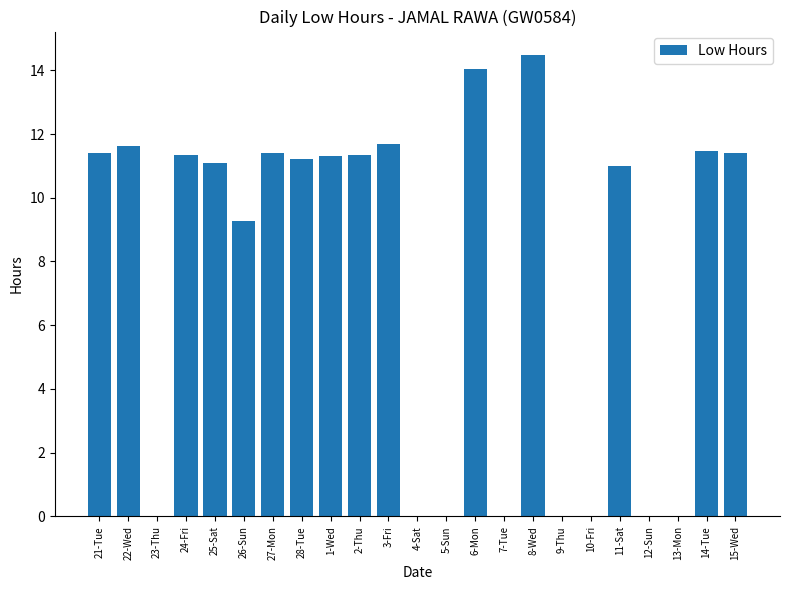

What is the average value?

7.6